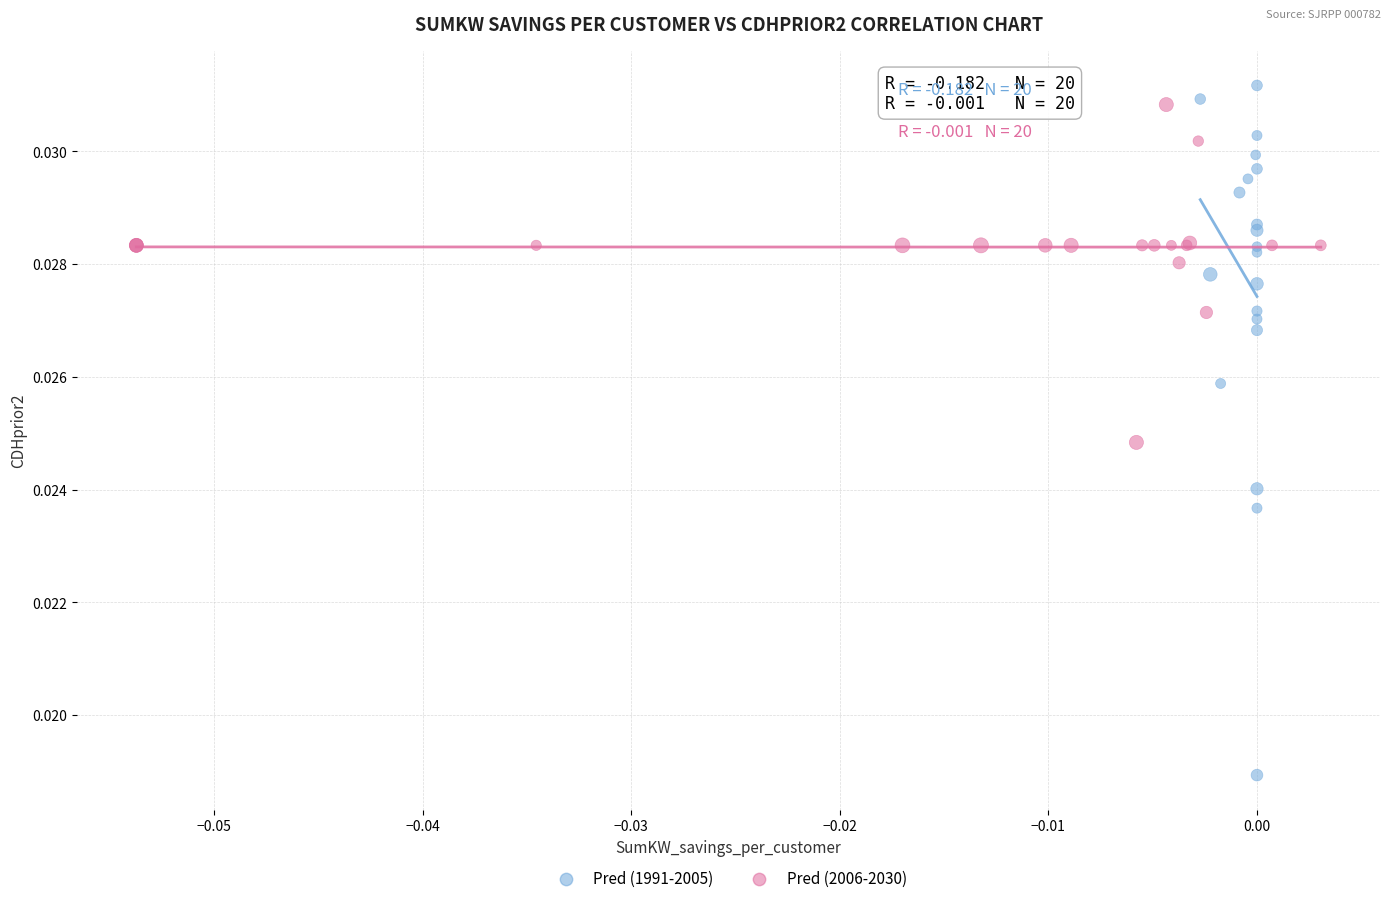

Which series contains the lowest Y value?

Pred (1991-2005)